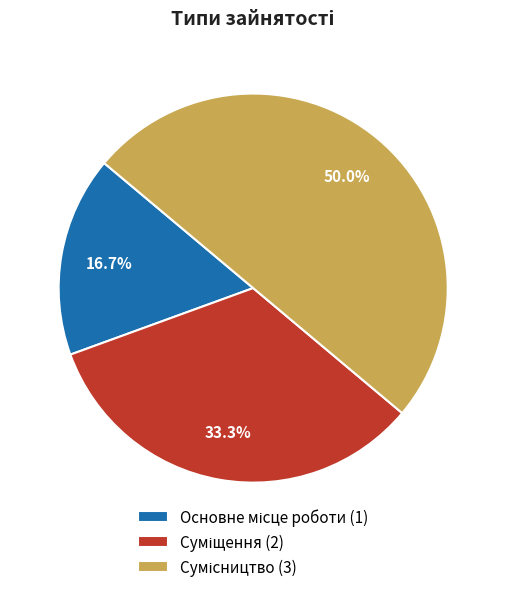

Count the number of slices in the pie.

3